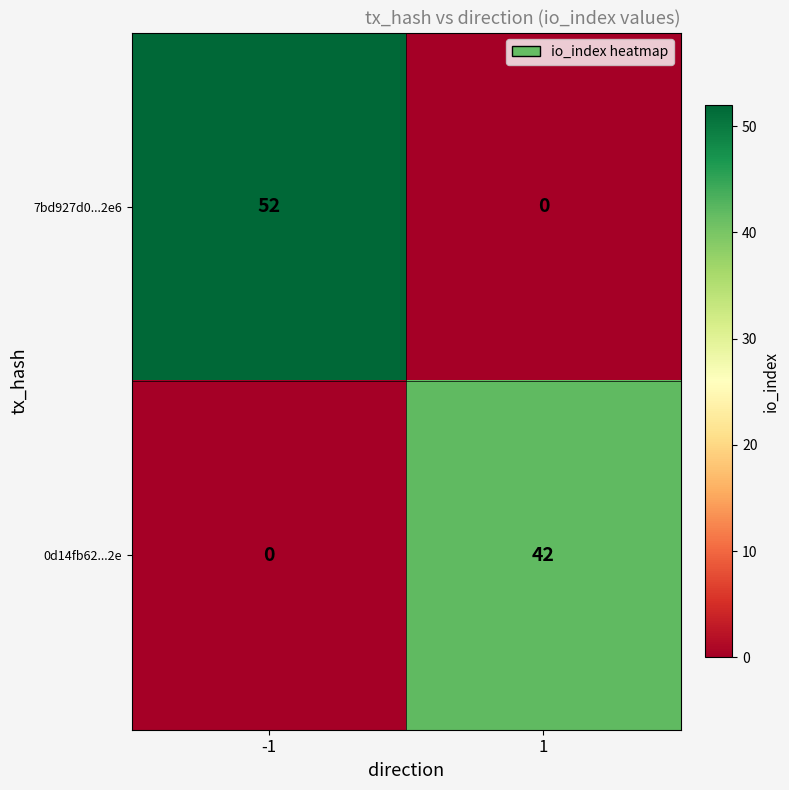

The value of 7bd927d0...2e6 at -1 is 34. True or false?

False